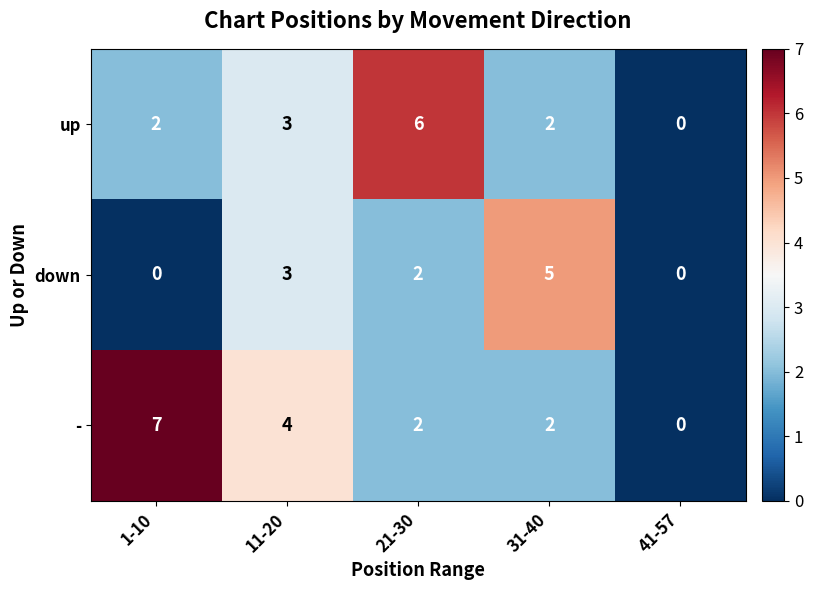

The up series shows 2 at 31-40. True or false?

True